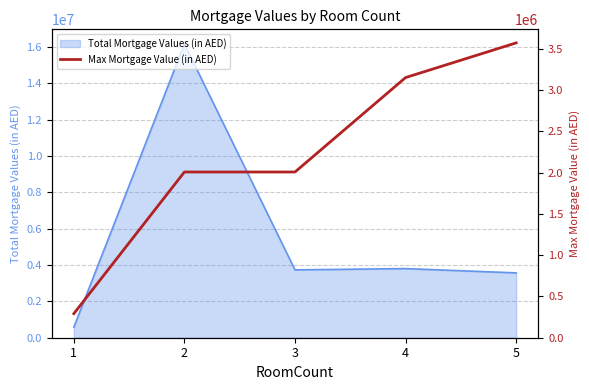

Which label corresponds to the smallest value in the chart?

1